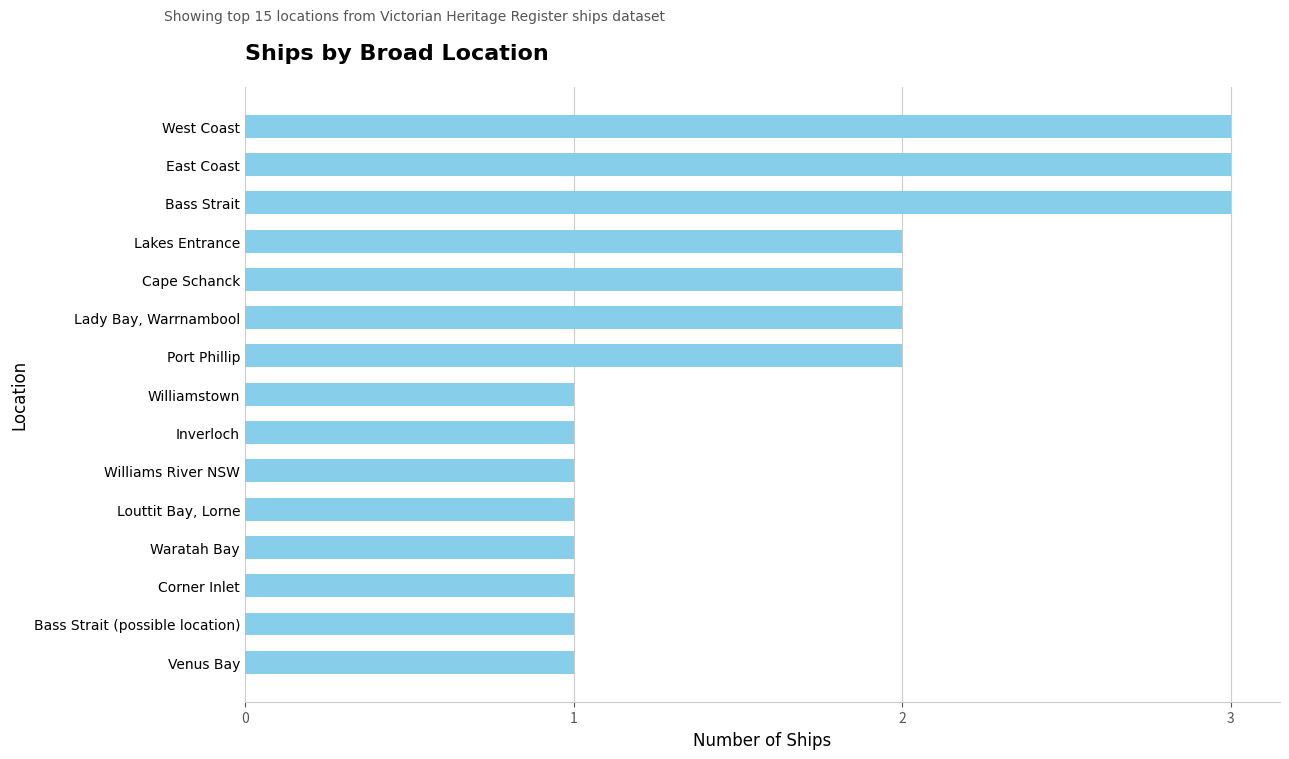

Is it true that the value at Bass Strait (possible location) is 2?

False